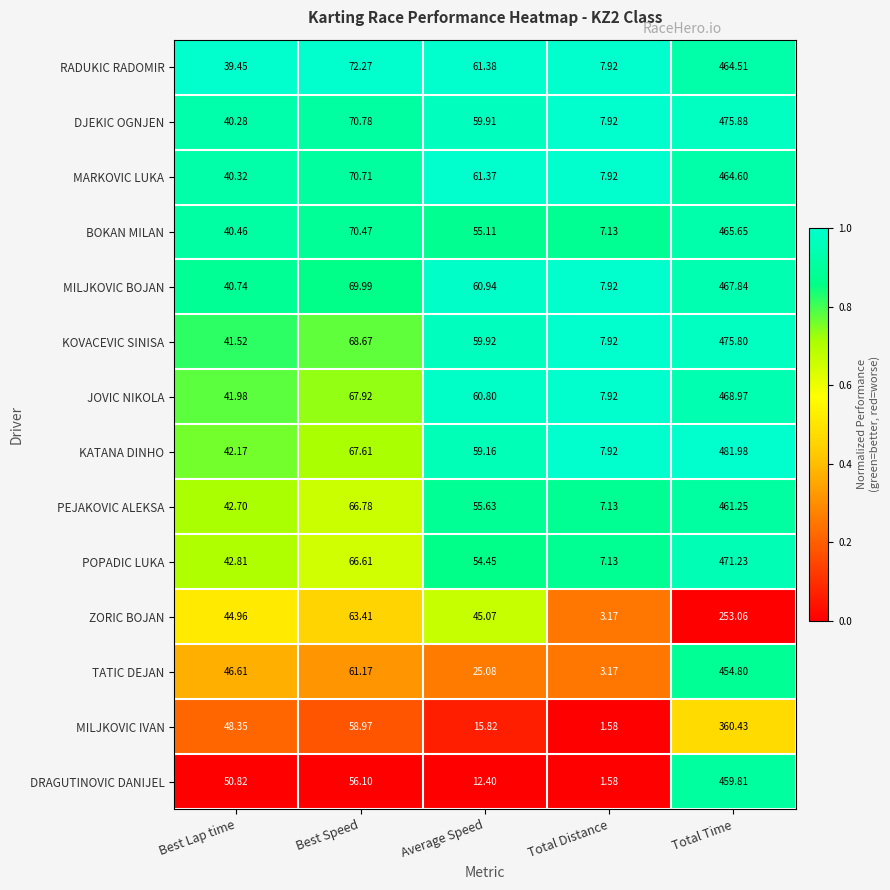

Where does the KATANA DINHO series first go above 59?

Best Speed